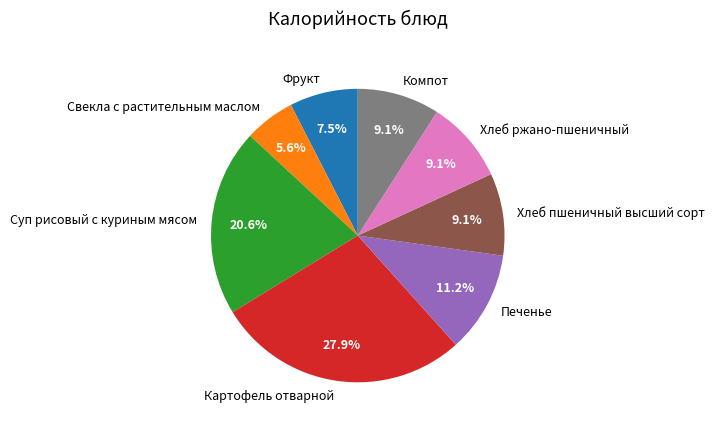

Does Фрукт represent more than half of the total?

No